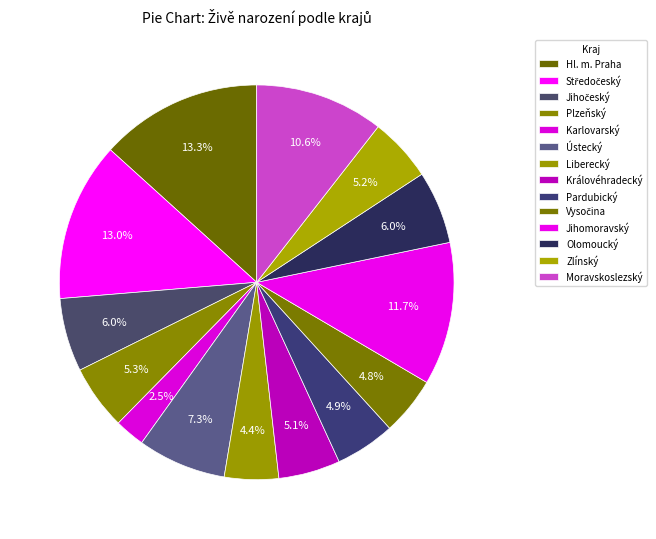

How many slices are in this pie chart?

14